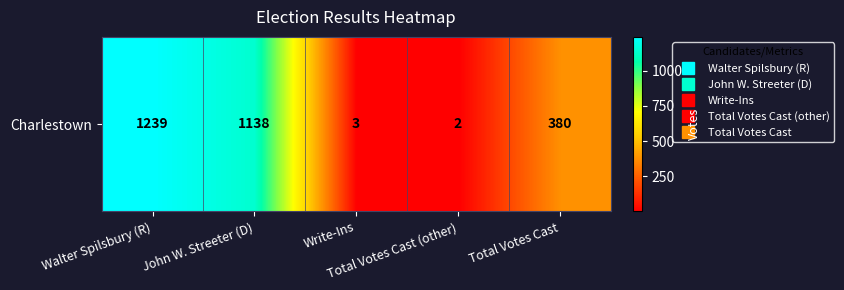

Reading right to left, list all the values displayed in this chart.

Total Votes Cast=380	Total Votes Cast (other)=2	Write-Ins=3	John W. Streeter (D)=1138	Walter Spilsbury (R)=1239